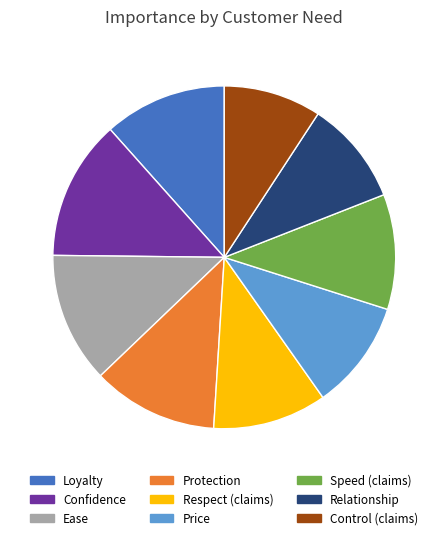

Which has a higher value, Price or Speed (claims)?

Speed (claims)